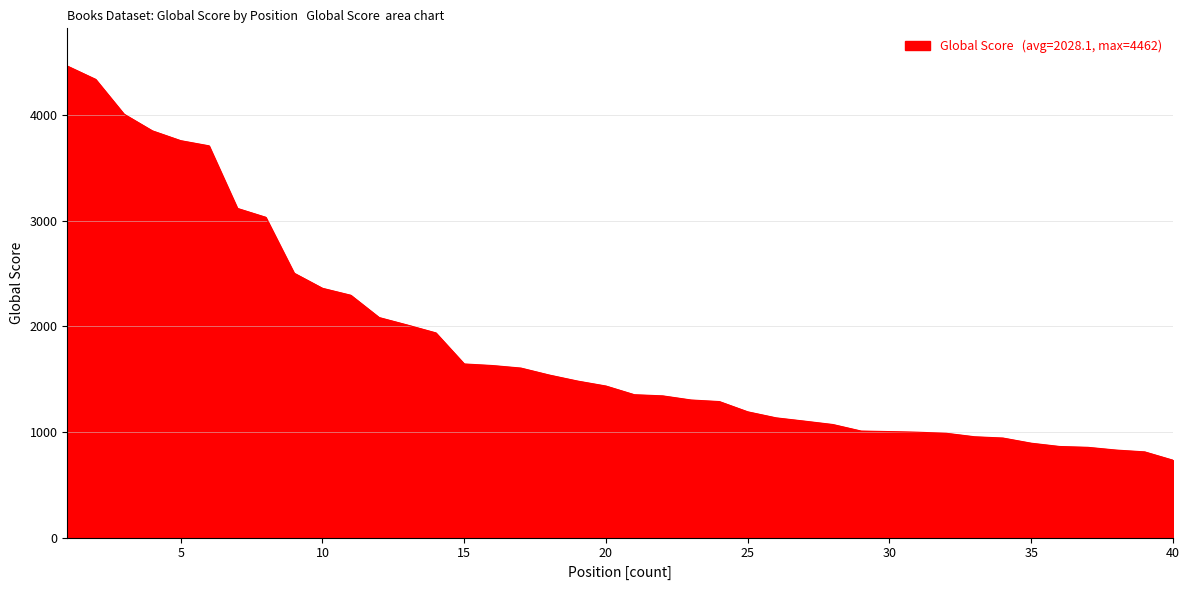

What is the difference between the maximum and minimum values?

3730